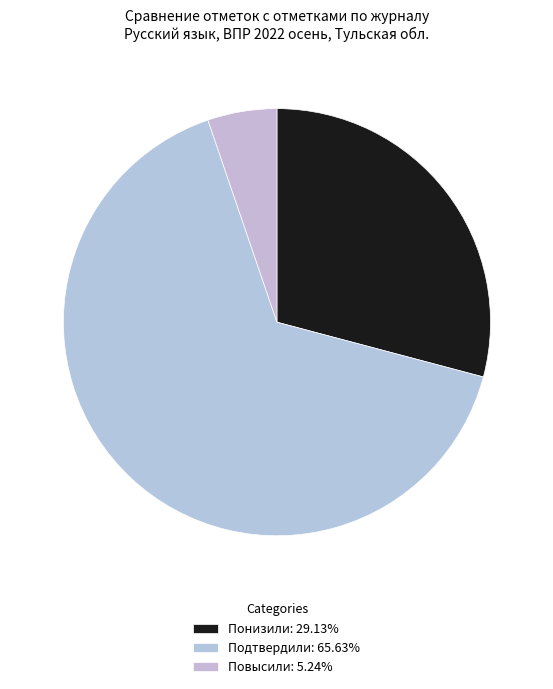

What percentage is the Понизили slice, to the nearest percent?

29%